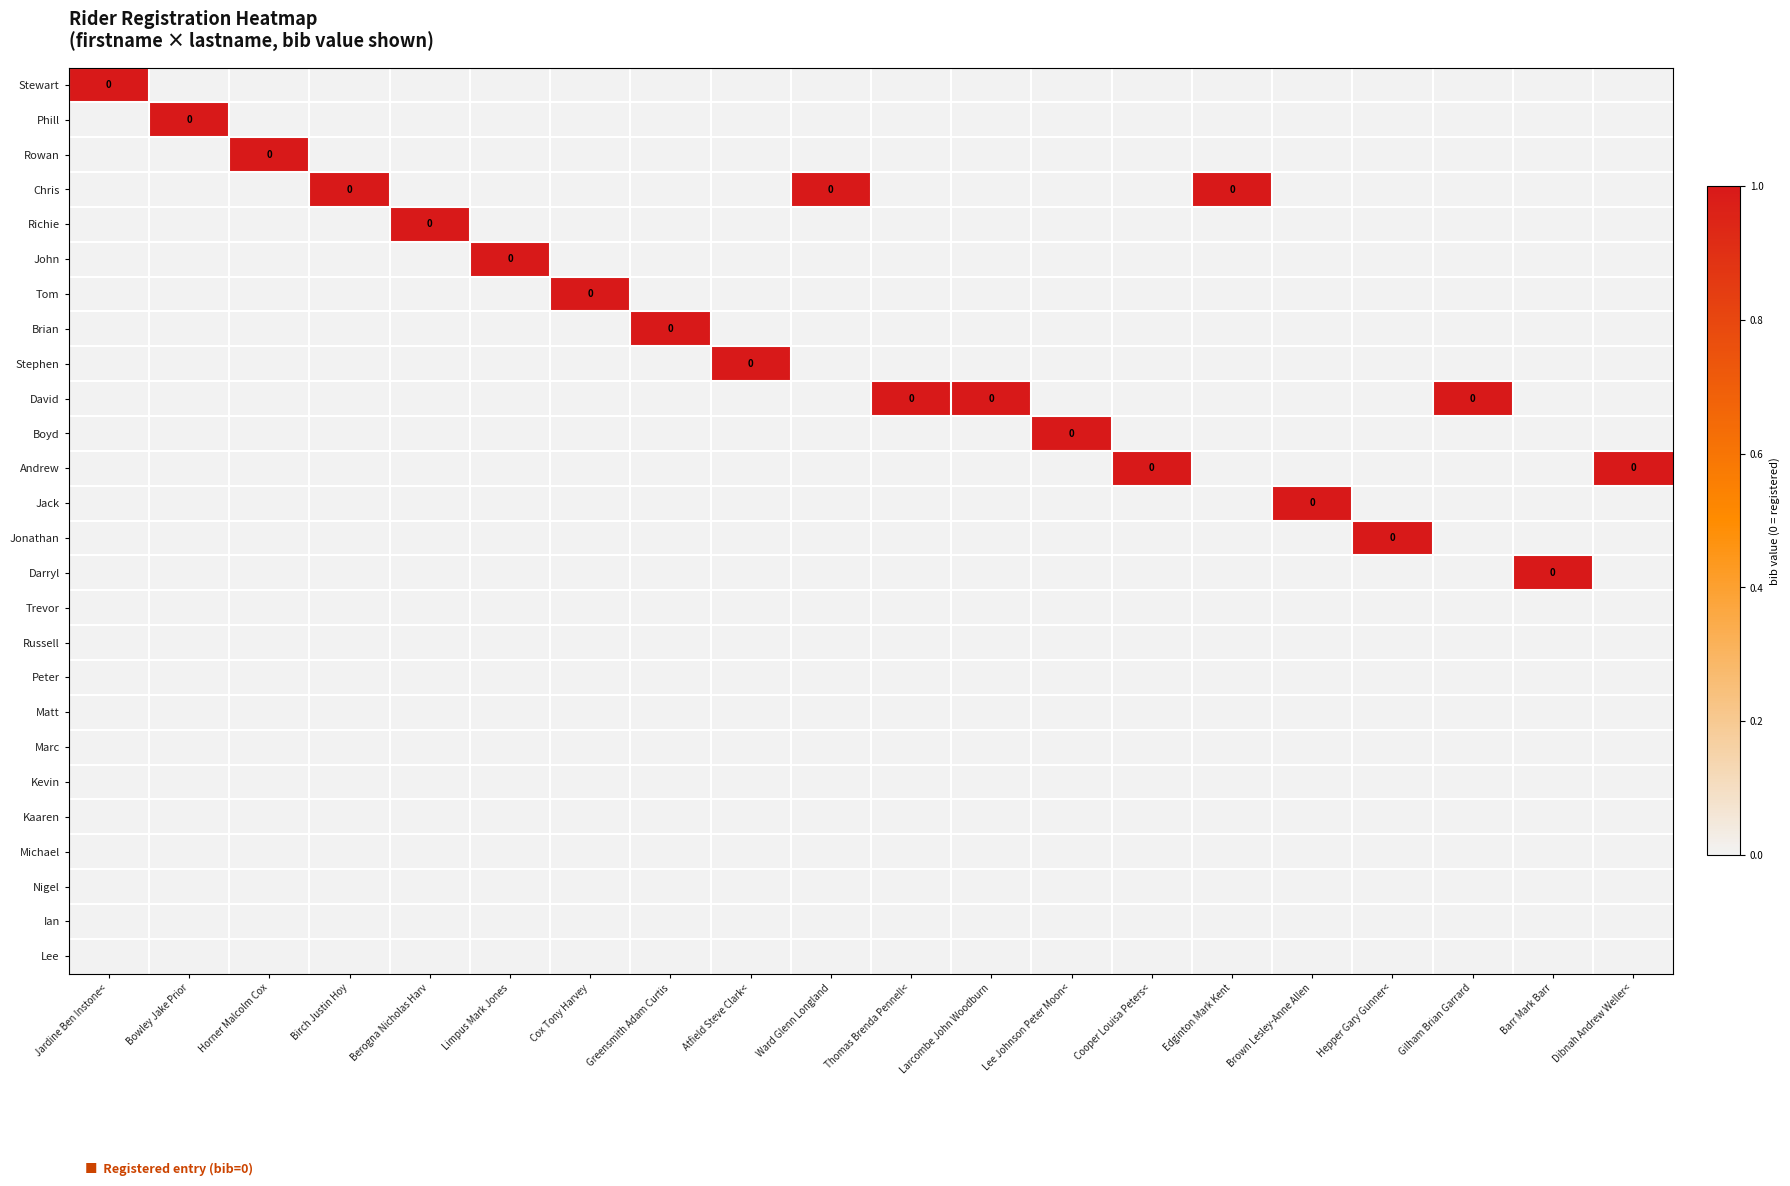

Rank the categories by Stewart value from highest to lowest.

Jardine Ben Instone<, Bowley Jake Prior, Horner Malcolm Cox, Birch Justin Hoy, Berogna Nicholas Harv, Limpus Mark Jones, Cox Tony Harvey, Greensmith Adam Curtis, Atfield Steve Clark<, Ward Glenn Longland, Thomas Brenda Pennell<, Larcombe John Woodburn, Lee Johnson Peter Moon<, Cooper Louisa Peters<, Edginton Mark Kent, Brown Lesley-Anne Allen, Hepper Gary Gunner<, Gilham Brian Garrard, Barr Mark Barr, Dibnah Andrew Weller<